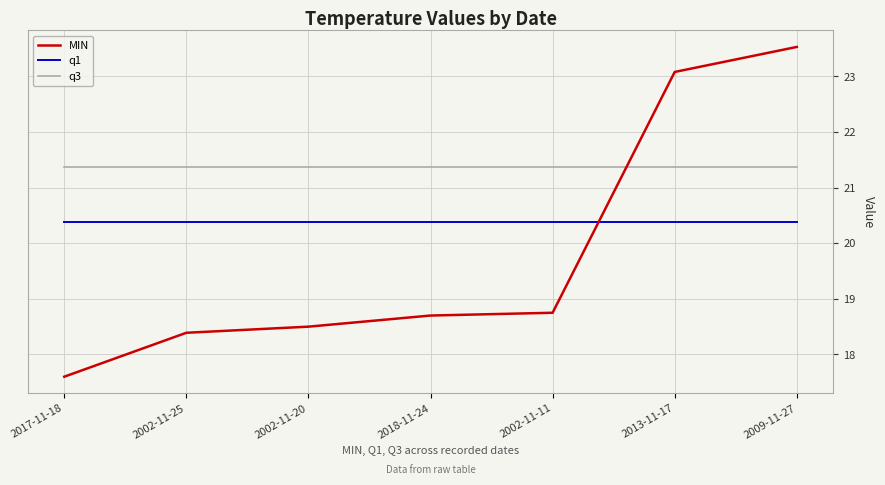

Reading left to right, transcribe all the data shown in this chart.

MIN: 2017-11-18=17.6	2002-11-25=18.4	2002-11-20=18.5	2018-11-24=18.7	2002-11-11=18.8	2013-11-17=23.1	2009-11-27=23.5
q1: 2017-11-18=20.4	2002-11-25=20.4	2002-11-20=20.4	2018-11-24=20.4	2002-11-11=20.4	2013-11-17=20.4	2009-11-27=20.4
q3: 2017-11-18=21.4	2002-11-25=21.4	2002-11-20=21.4	2018-11-24=21.4	2002-11-11=21.4	2013-11-17=21.4	2009-11-27=21.4